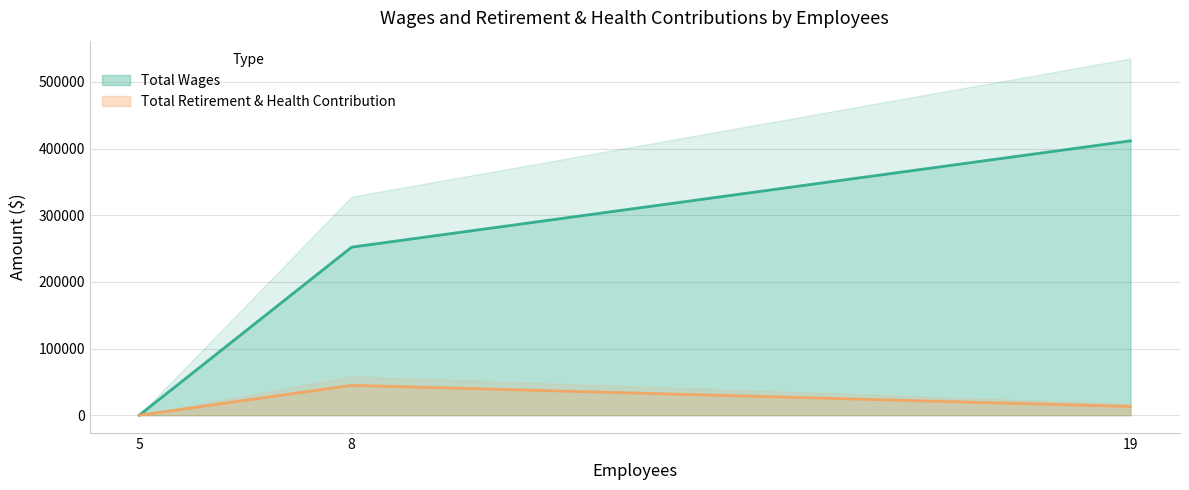

What is the difference between the Total Retirement & Health Contribution values at 19 and 5?

13087